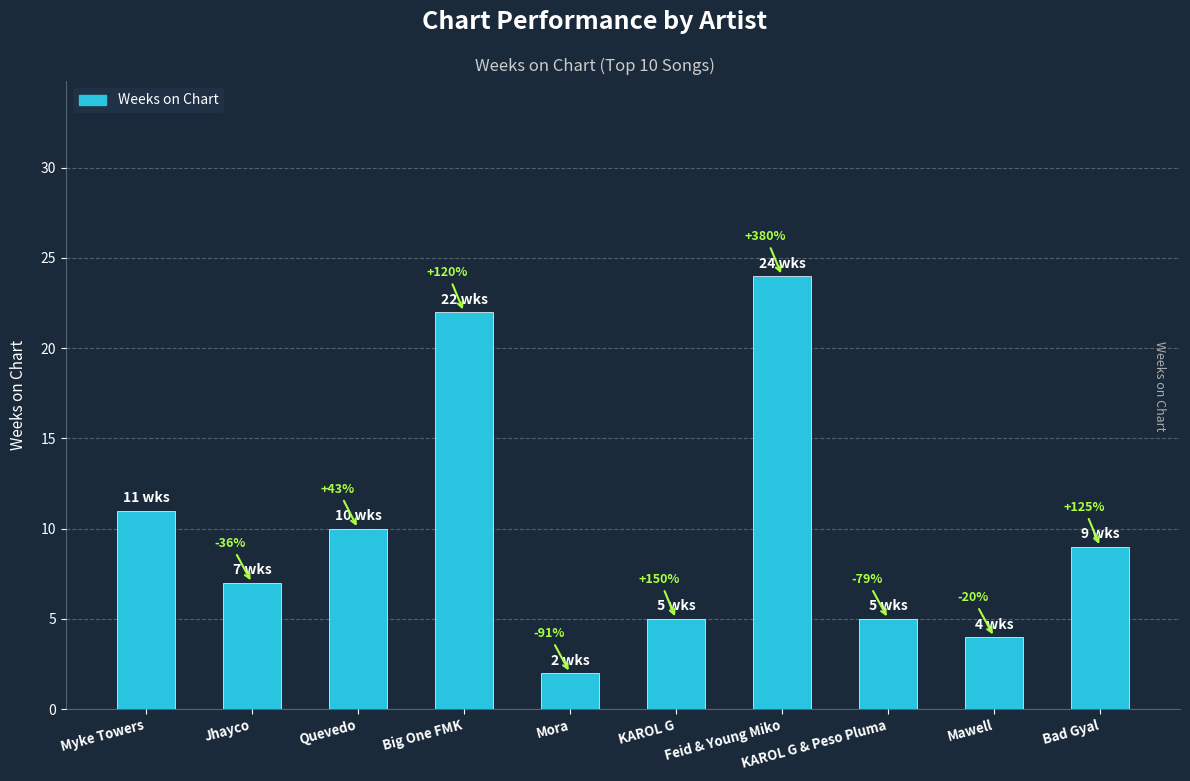

Does the chart contain any negative values?

No